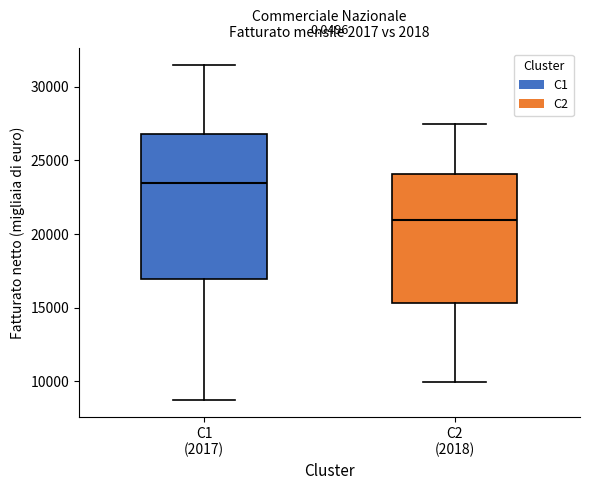

Comparing the boxes themselves (not the whiskers), which one is the tallest?

C1 (2017)